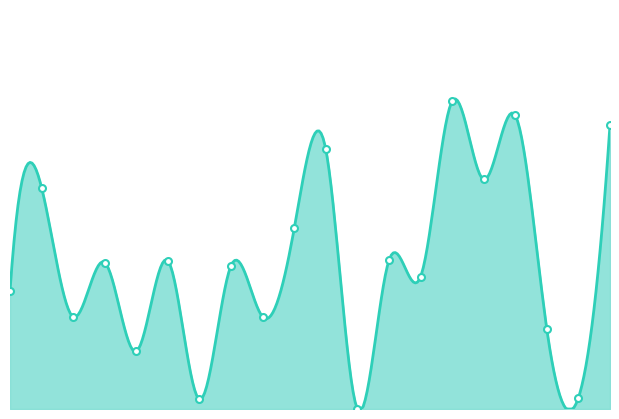

Read the value at 4.

3.6